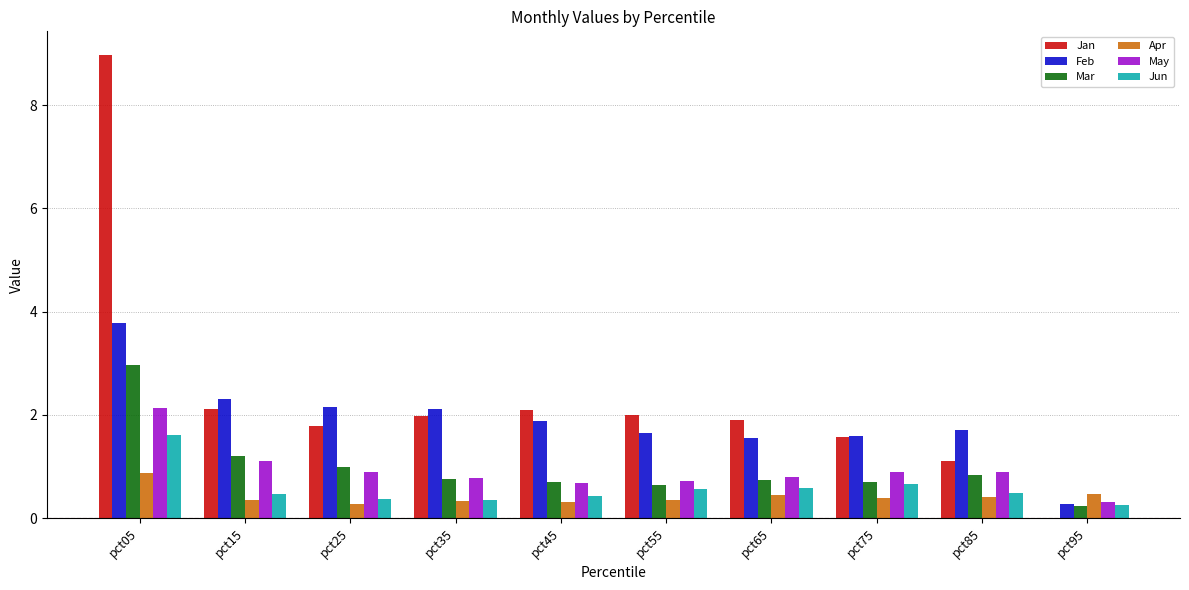

Does the chart contain stacked bars?

No